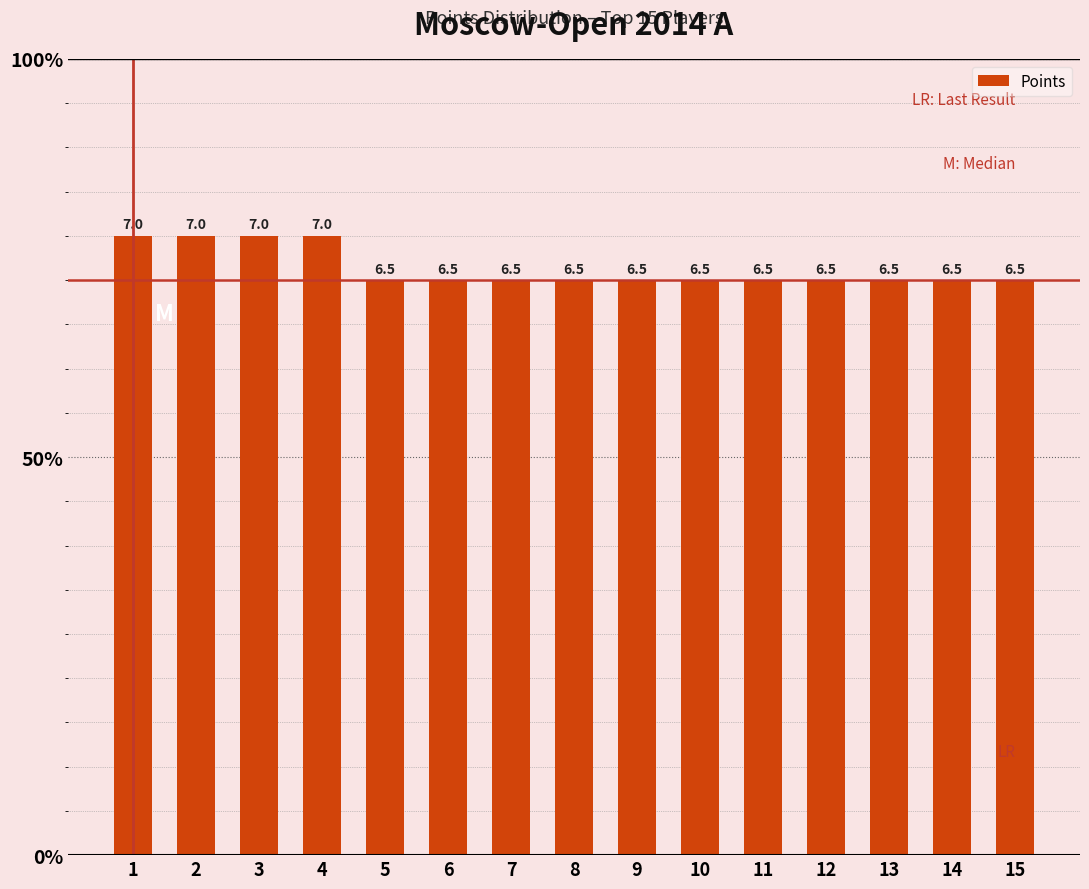

Reading left to right, transcribe all the data shown in this chart.

7.0	7.0	7.0	7.0	6.5	6.5	6.5	6.5	6.5	6.5	6.5	6.5	6.5	6.5	6.5